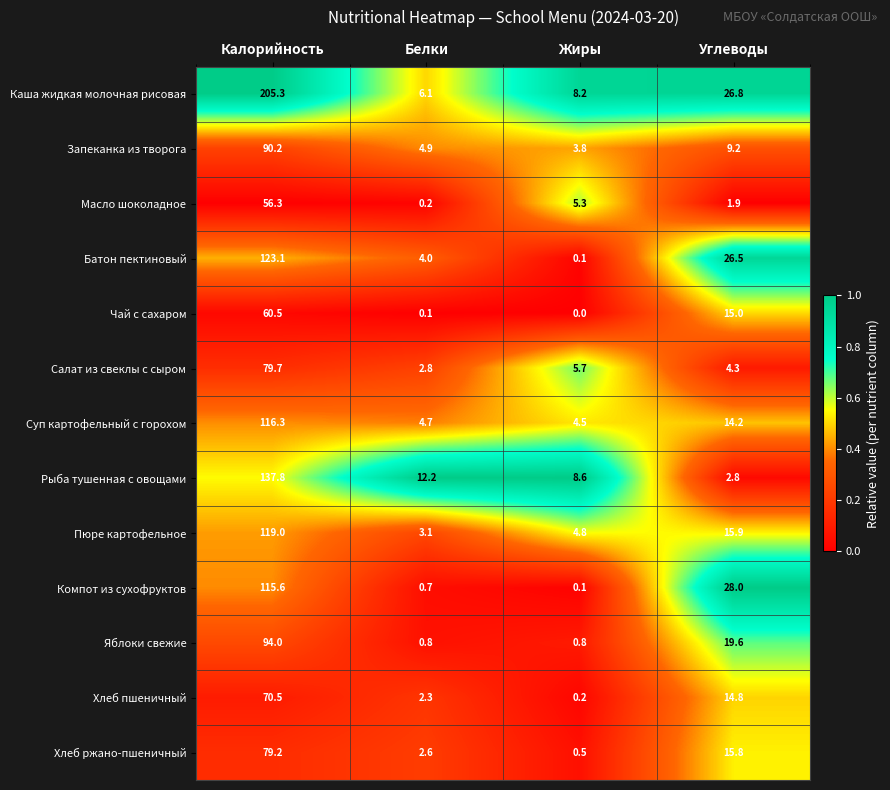

What is the sum of all Батон пектиновый values?

153.7